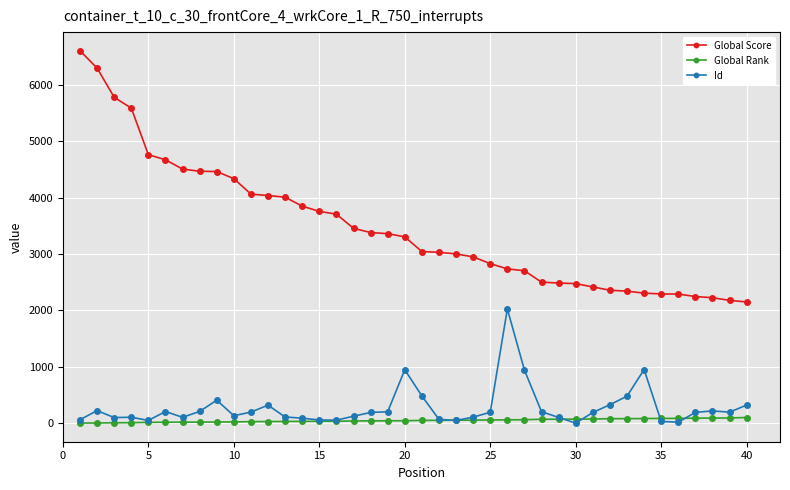

Which series has the widest spread of values?

Global Score